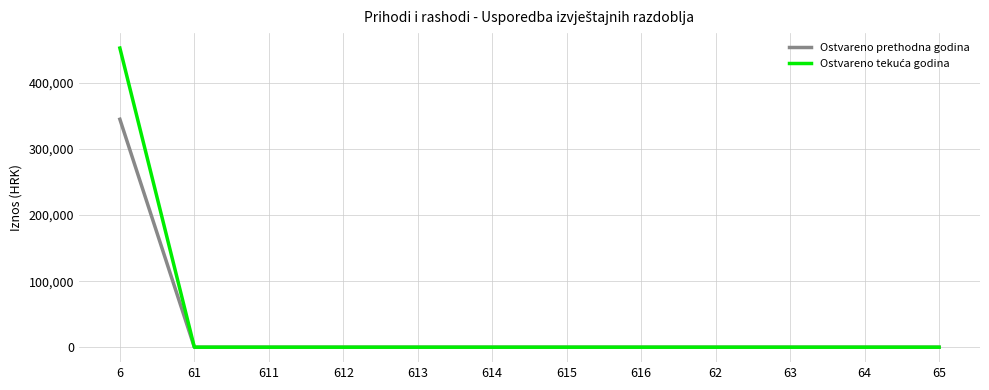

What position from the right is 611?

10